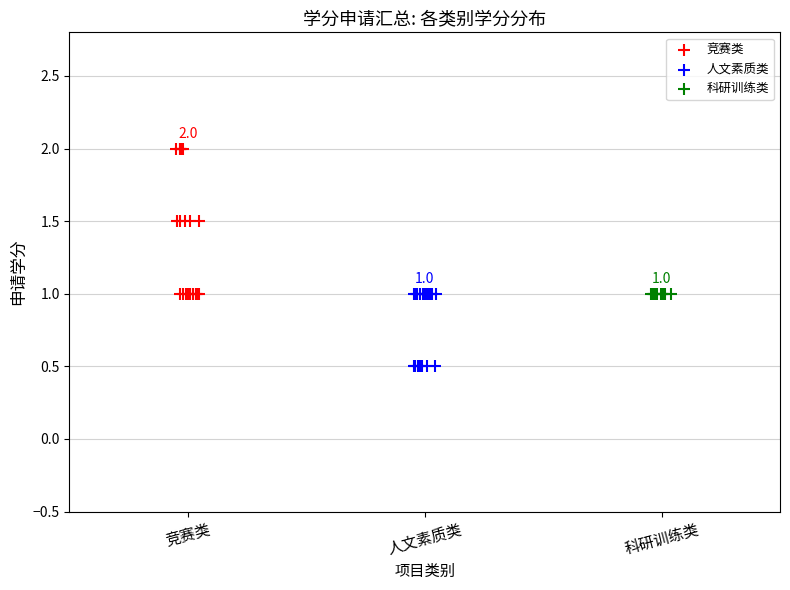

What are all the series names shown in the legend?

竞赛类, 人文素质类, 科研训练类